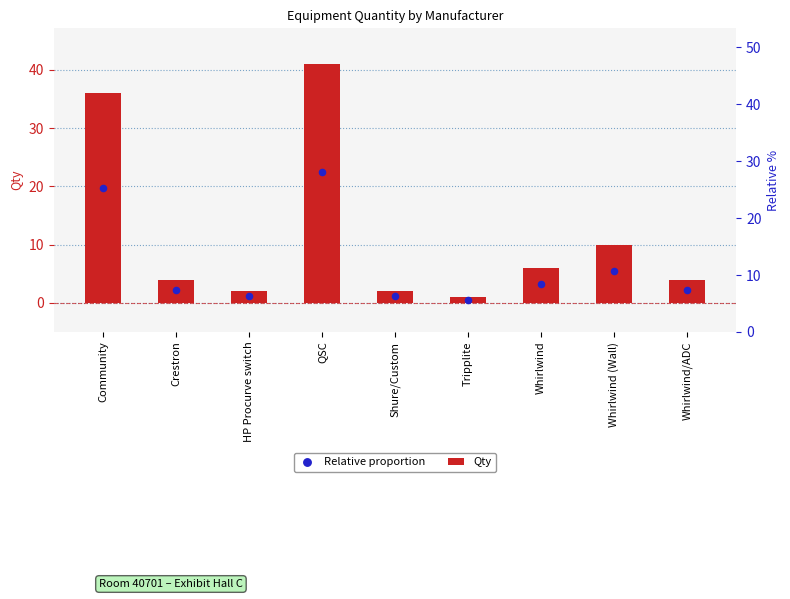

At which category is the sum across all series the highest?

QSC